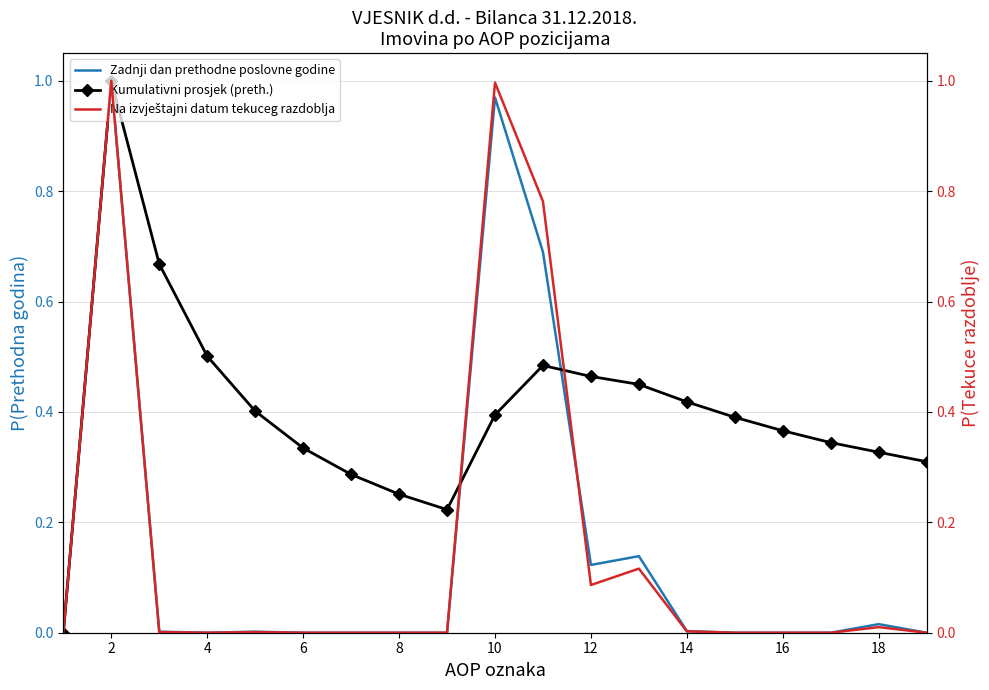

In Na izvještajni datum tekuceg razdoblja, how many points are lower than both neighbors (excluding endpoints)?

2